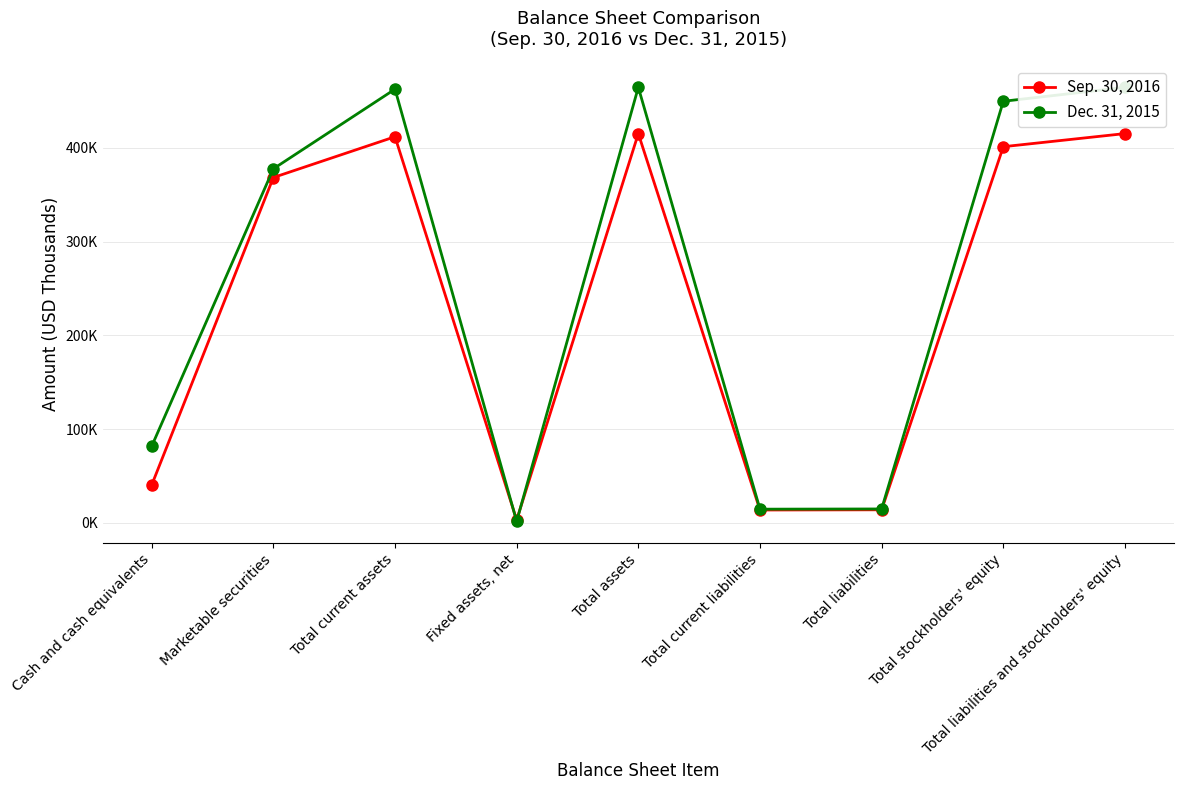

Read the Dec. 31, 2015 value at Total assets.

464525